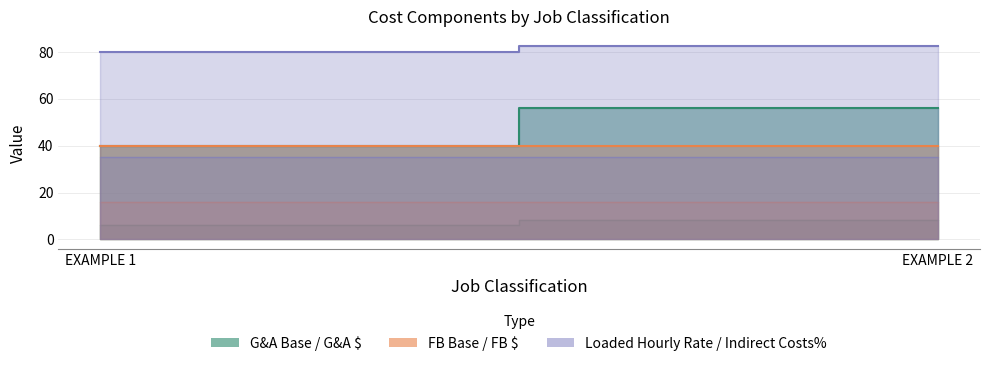

What is the total value across all series at EXAMPLE 2?

203.2